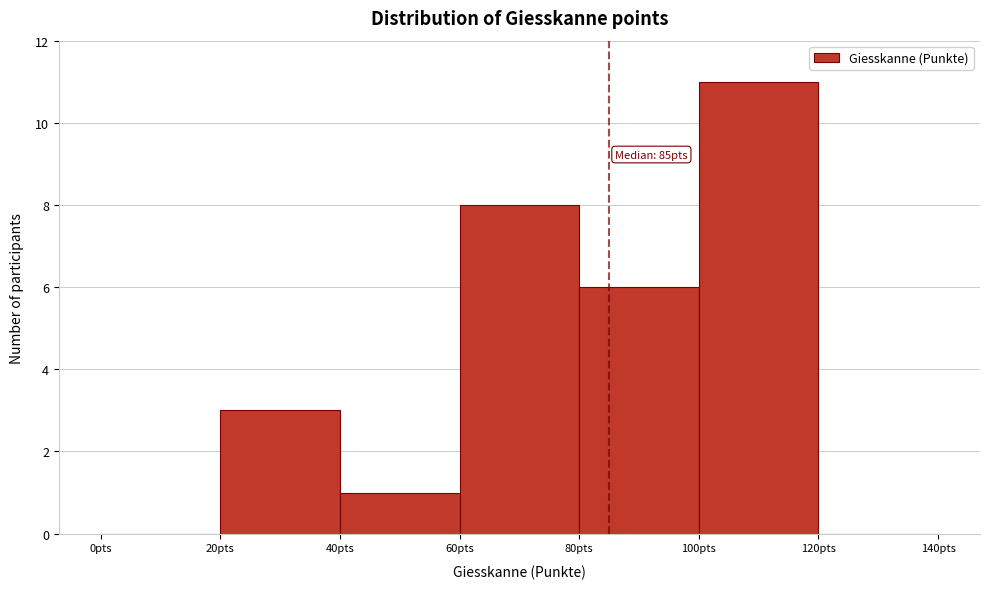

Over which range of the x-axis is the bar tallest?

100 to 120